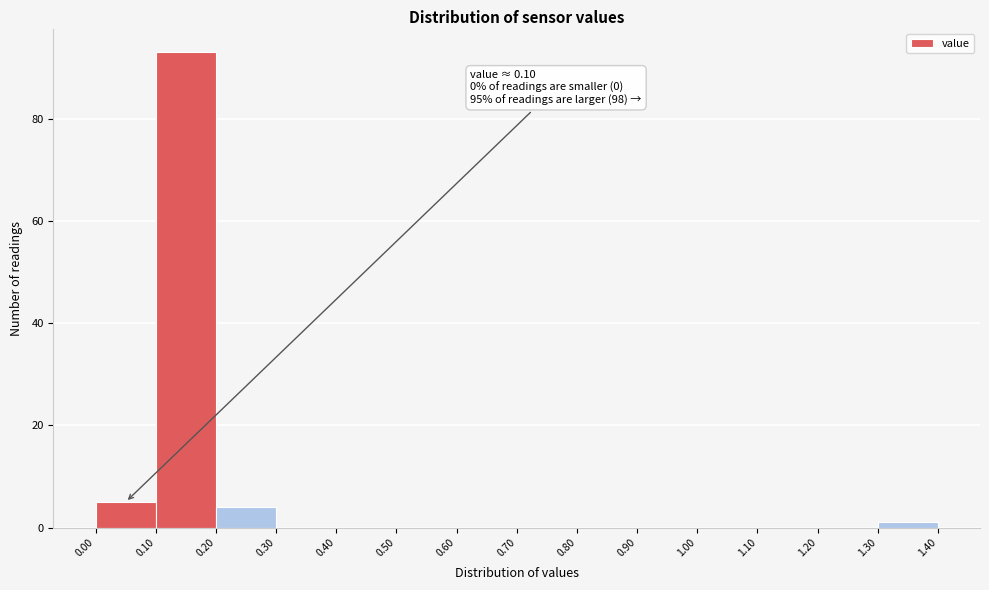

Over which range of the x-axis is the bar tallest?

0.10 to 0.20